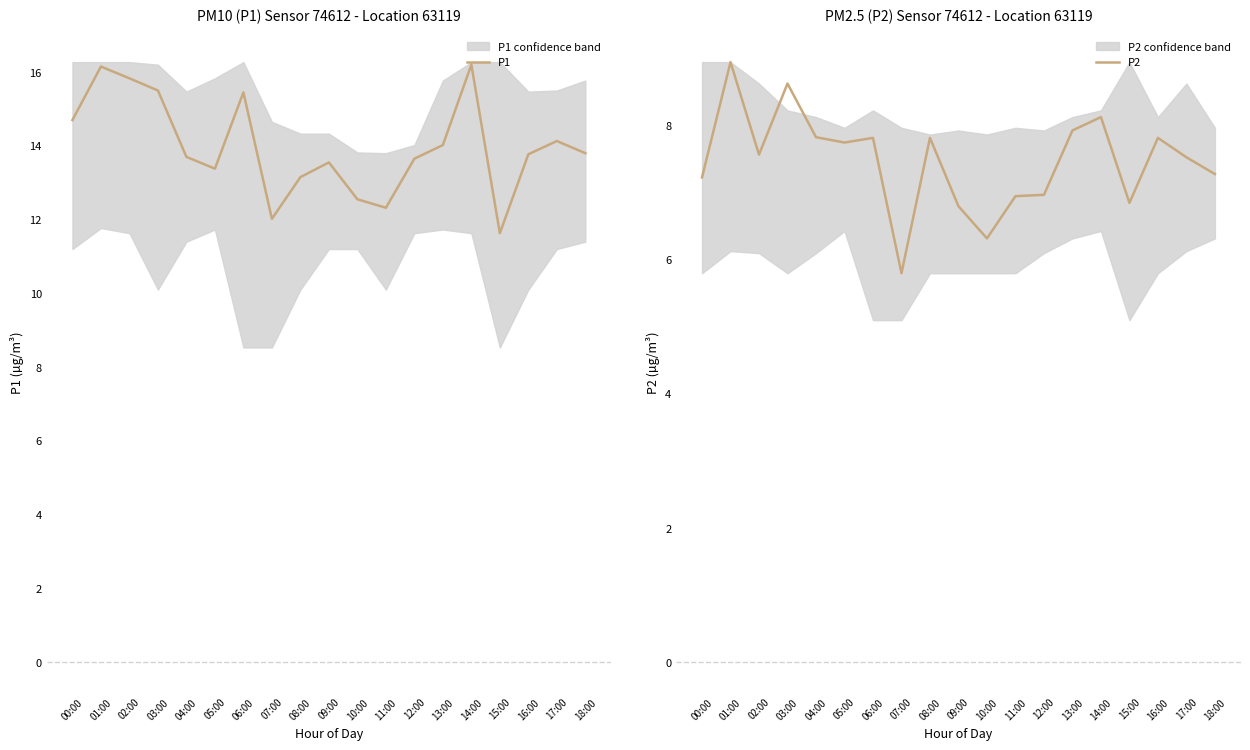

Reading left to right, list all the values displayed in this chart.

P1: 00:00=14.7	01:00=16.1	02:00=15.8	03:00=15.5	04:00=13.7	05:00=13.4	06:00=15.4	07:00=12.0	08:00=13.2	09:00=13.6	10:00=12.6	11:00=12.3	12:00=13.7	13:00=14.0	14:00=16.2	15:00=11.6	16:00=13.8	17:00=14.1	18:00=13.8
P2: 00:00=7.2	01:00=8.9	02:00=7.6	03:00=8.6	04:00=7.8	05:00=7.8	06:00=7.8	07:00=5.8	08:00=7.8	09:00=6.8	10:00=6.3	11:00=7.0	12:00=7.0	13:00=7.9	14:00=8.1	15:00=6.8	16:00=7.8	17:00=7.5	18:00=7.3